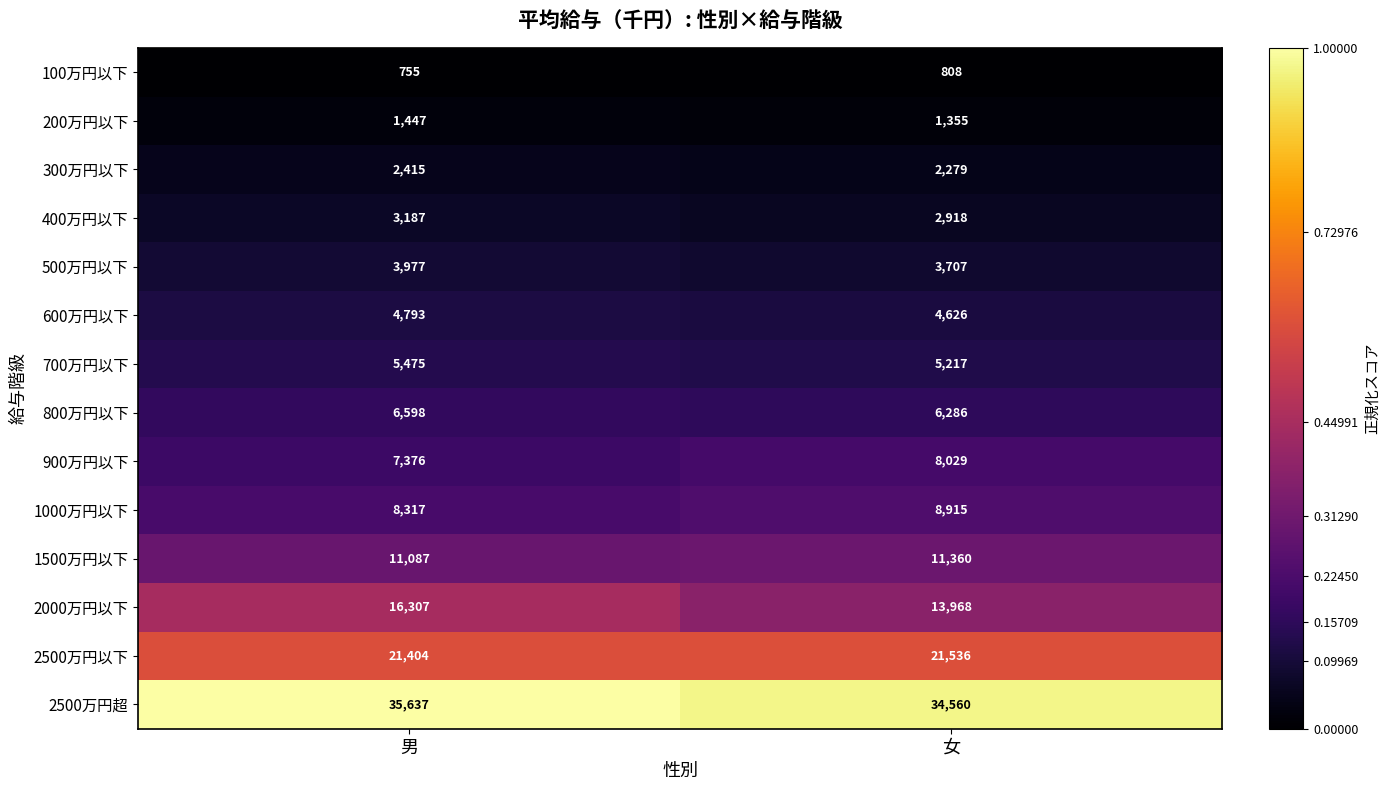

Which series has the largest total across all categories?

2500万円超